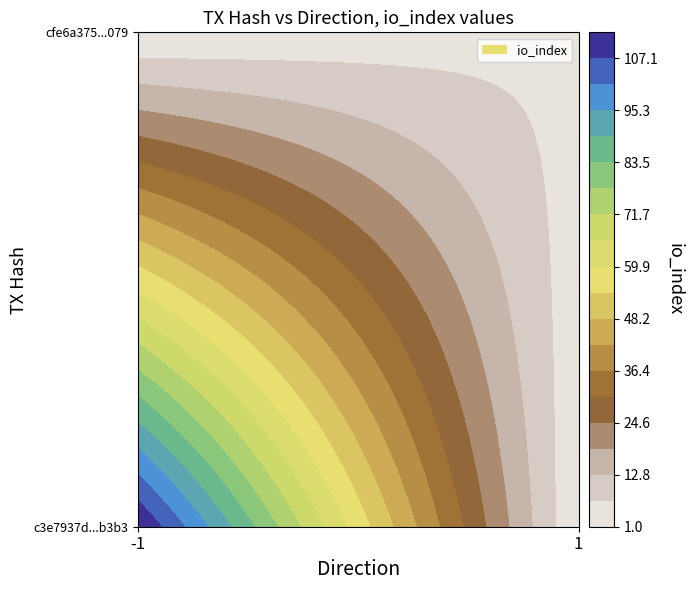

What is the sum of all c3e7937d6fdc4e0fe2ee95b2ec97387bdbb73b3 values?

112